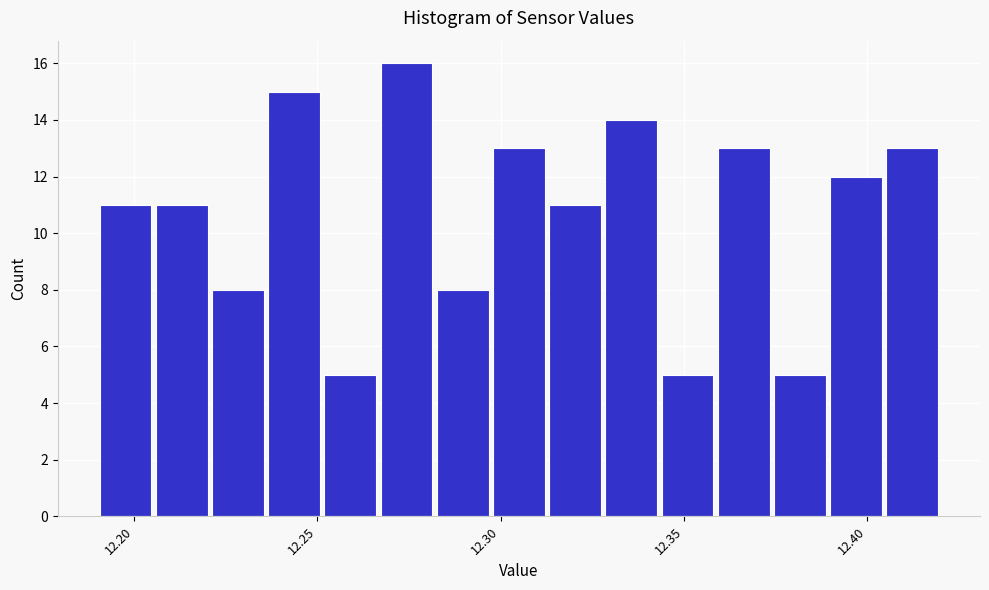

Around what value on the x-axis is the tallest bar? Give the approximate position of its centre, as read against the axis.

12.275